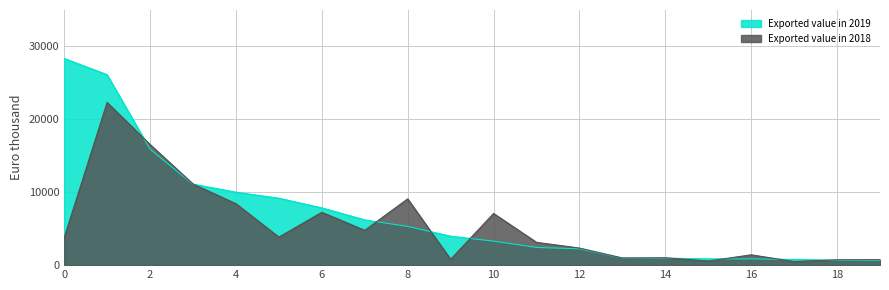

Which series has the largest total across all categories?

Exported value in 2019